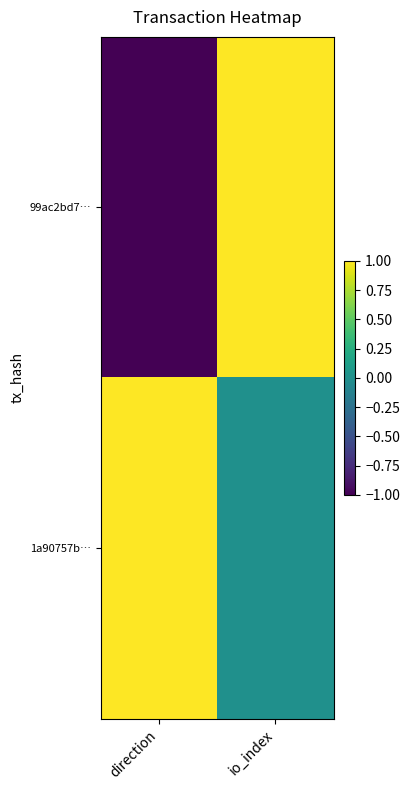

At direction, list the series in order from largest to smallest.

1a90757b…, 99ac2bd7…